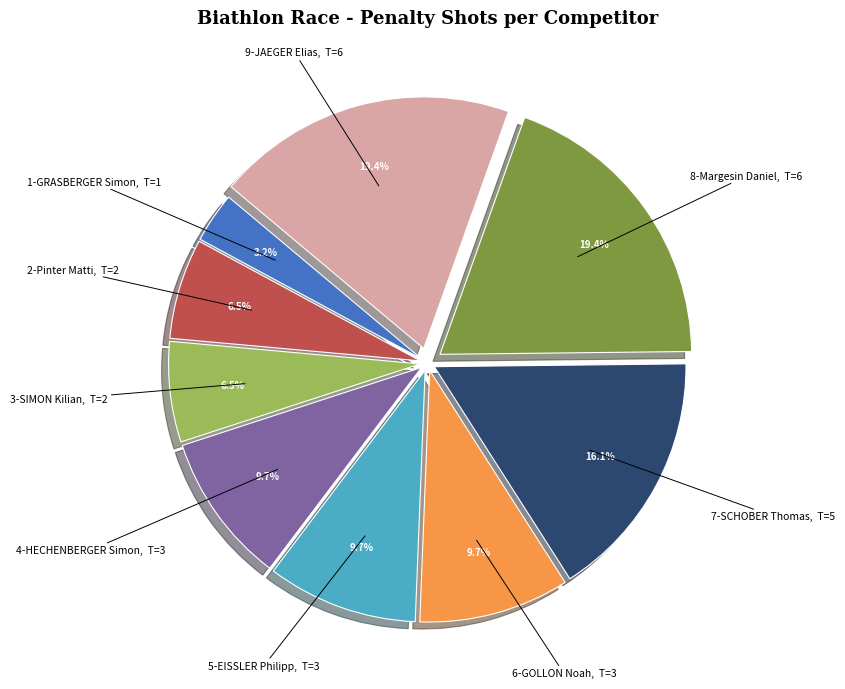

Is the sum of 3-SIMON Kilian and 5-EISSLER Philipp greater than half?

No